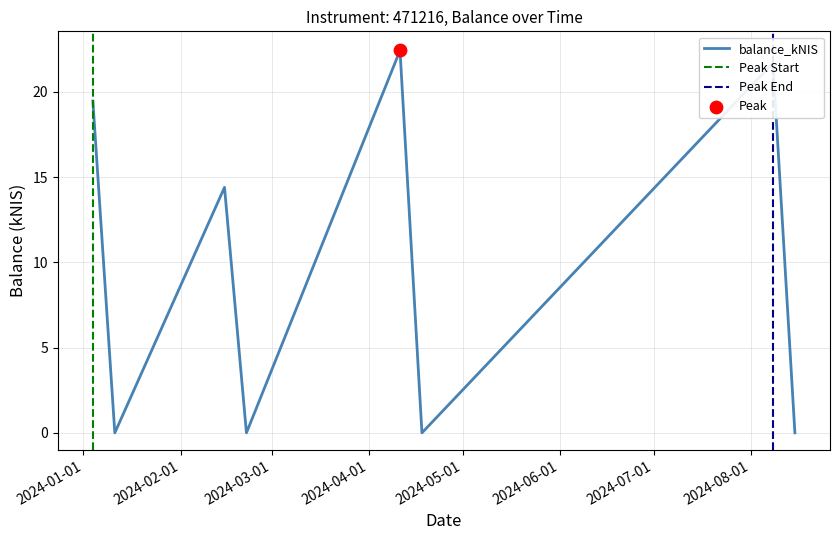

What is the change in value from 2024-01-04 to 2024-04-18?

-19.5